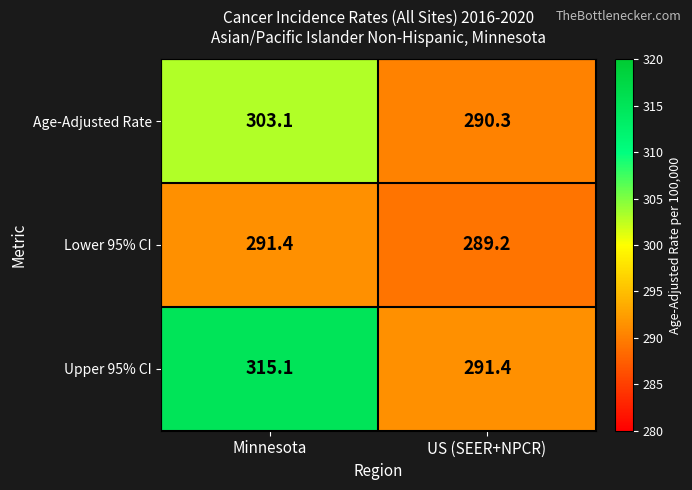

What is the total value across all series at Minnesota?

909.6